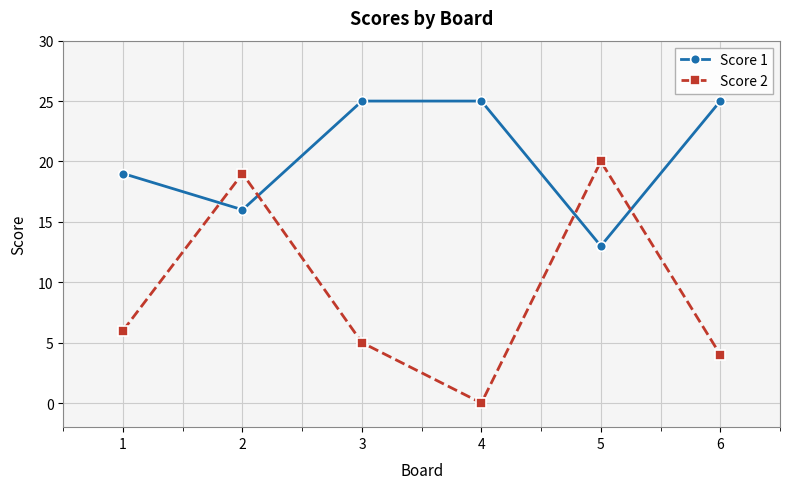

How many values in the Score 1 series are below 25?

3